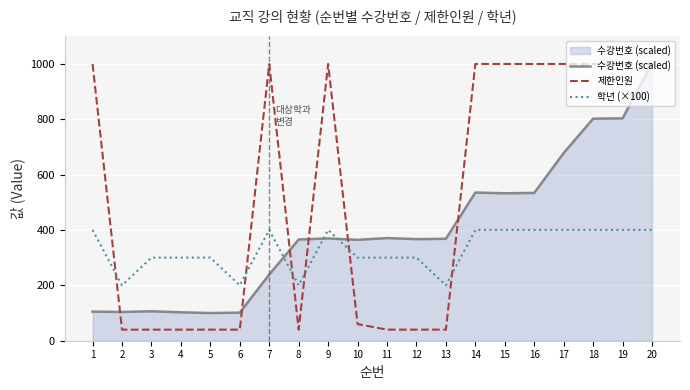

After their last crossing, which series has the higher values: 학년 (×100) or 수강번호 (scaled)?

수강번호 (scaled)